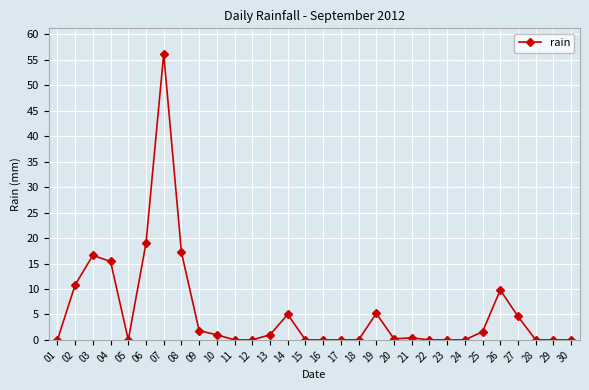

What is the sum of all values?

165.8